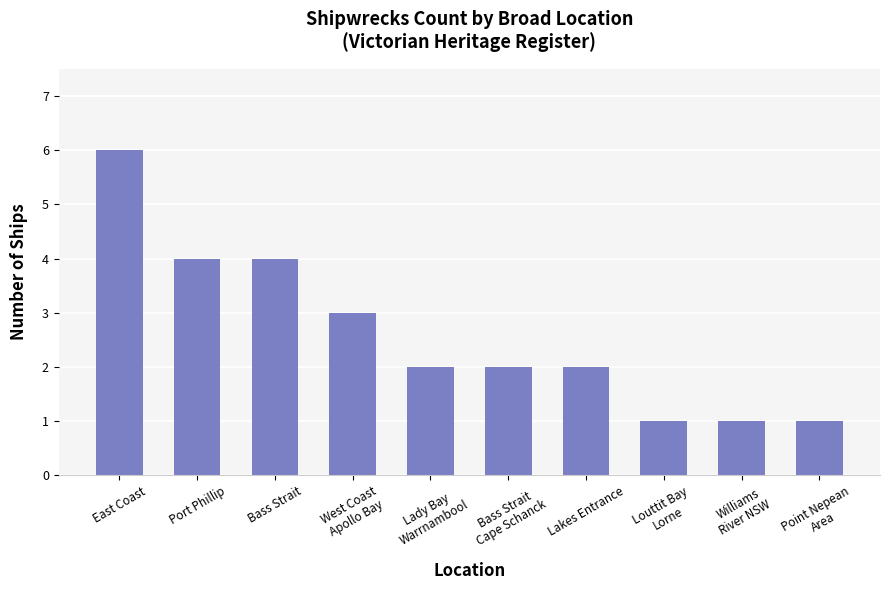

What is the approximate value at Bass Strait?

4